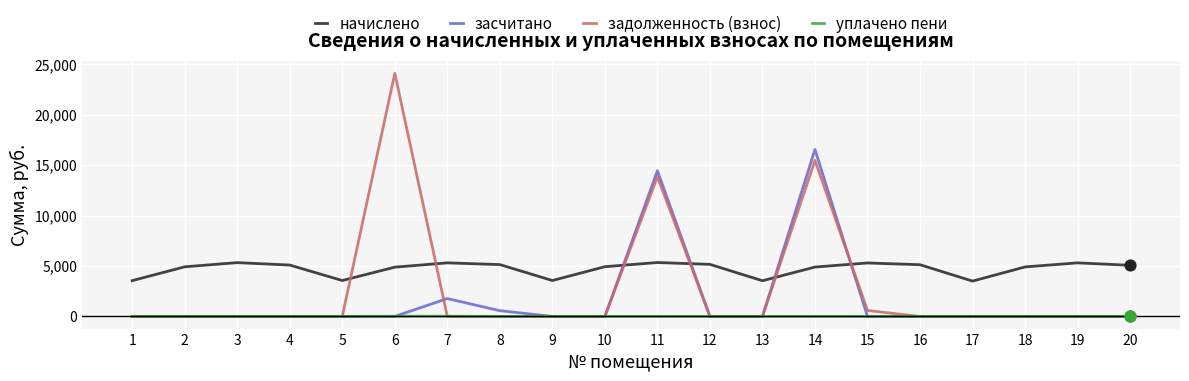

Which series changed the most between 4 and 14?

засчитано